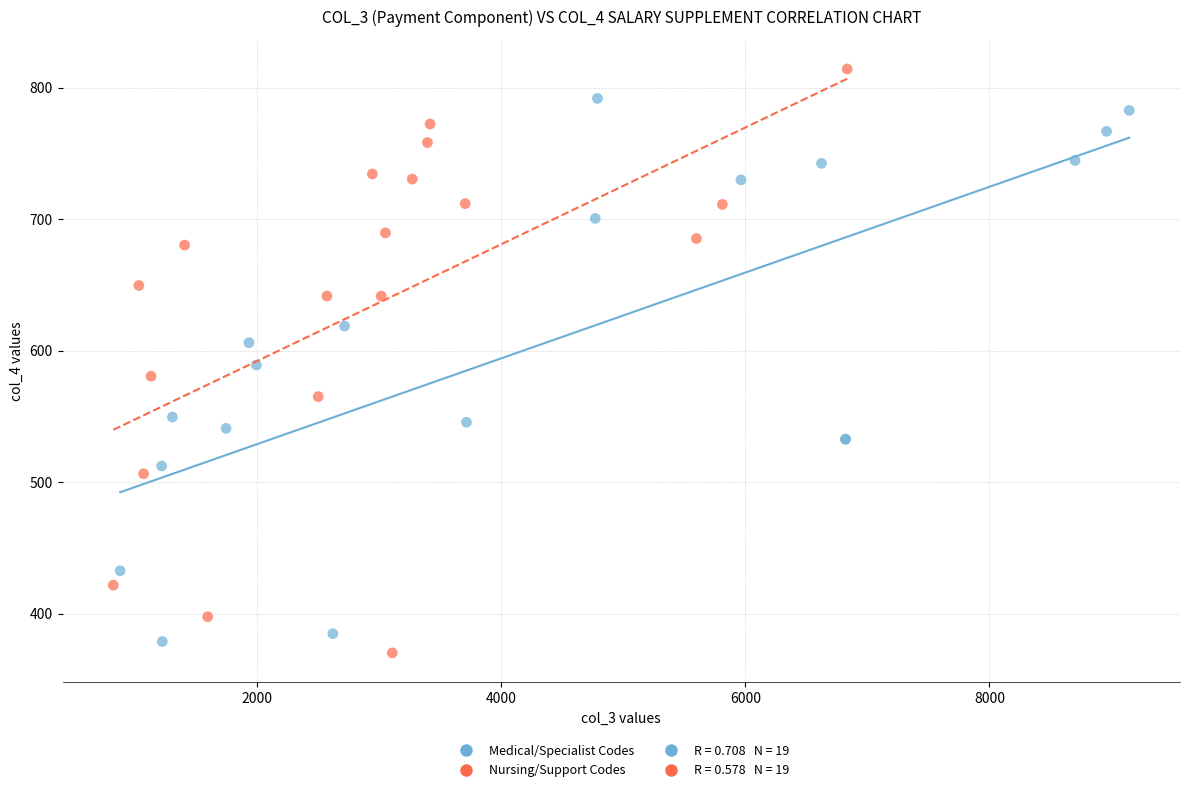

Which series reaches the maximum Y coordinate?

Nursing/Support Codes